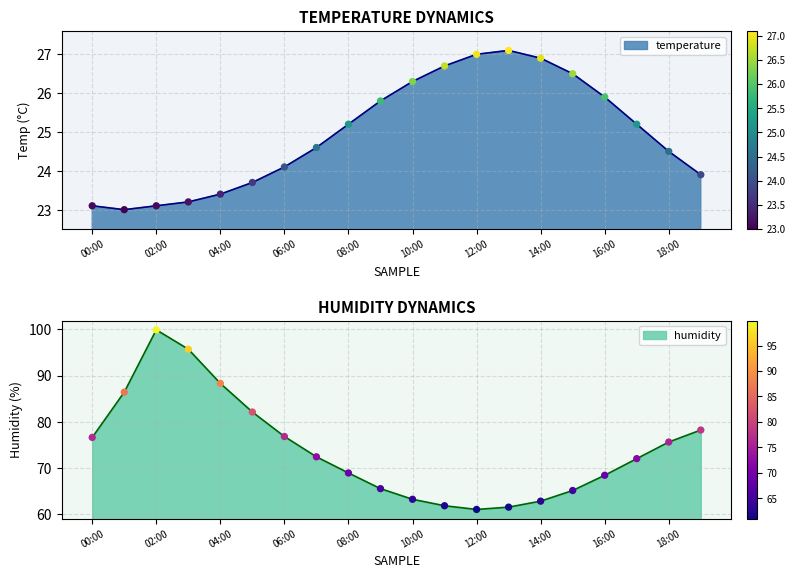

Which series has the largest total across all categories?

humidity